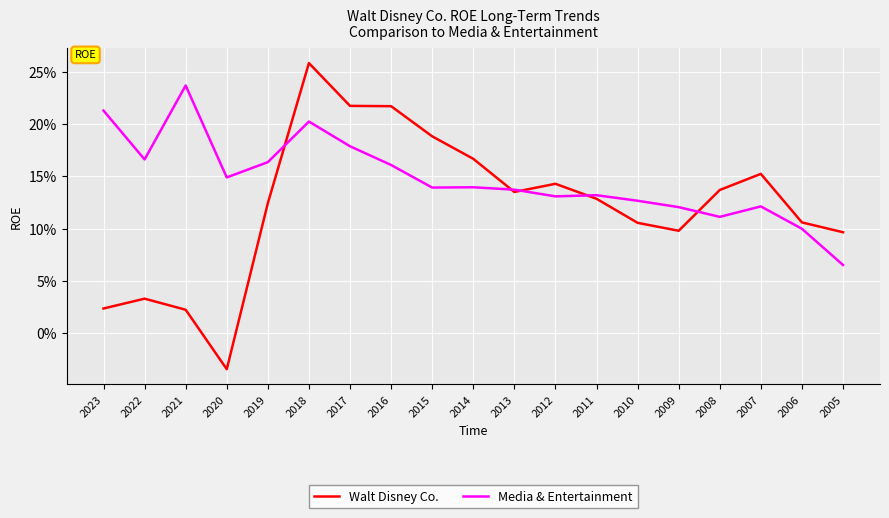

List the series in order of their peak value, highest first.

Walt Disney Co., Media & Entertainment